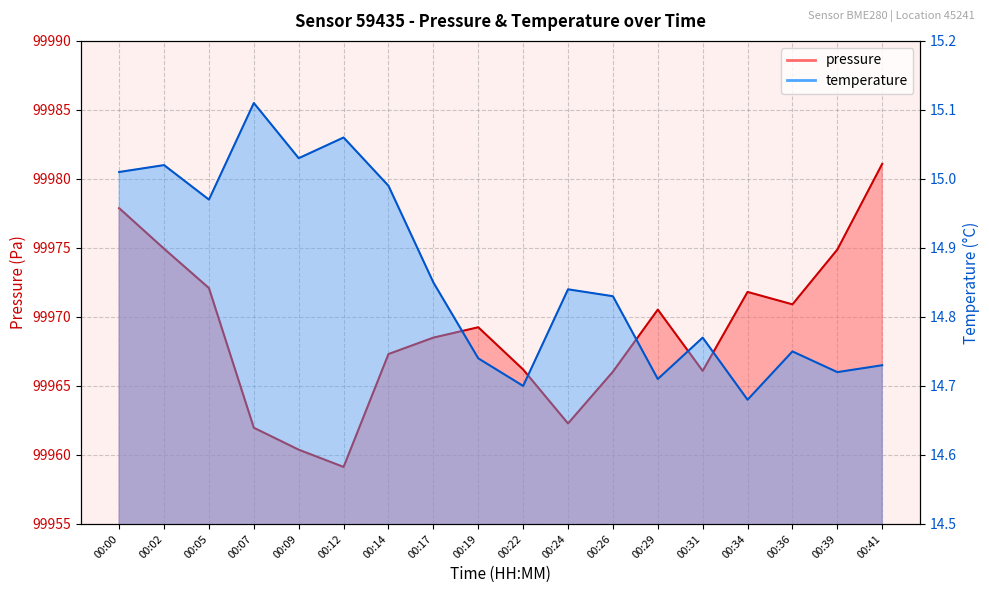

What is the sum of the temperature values at 00:00 and 00:39?

29.7